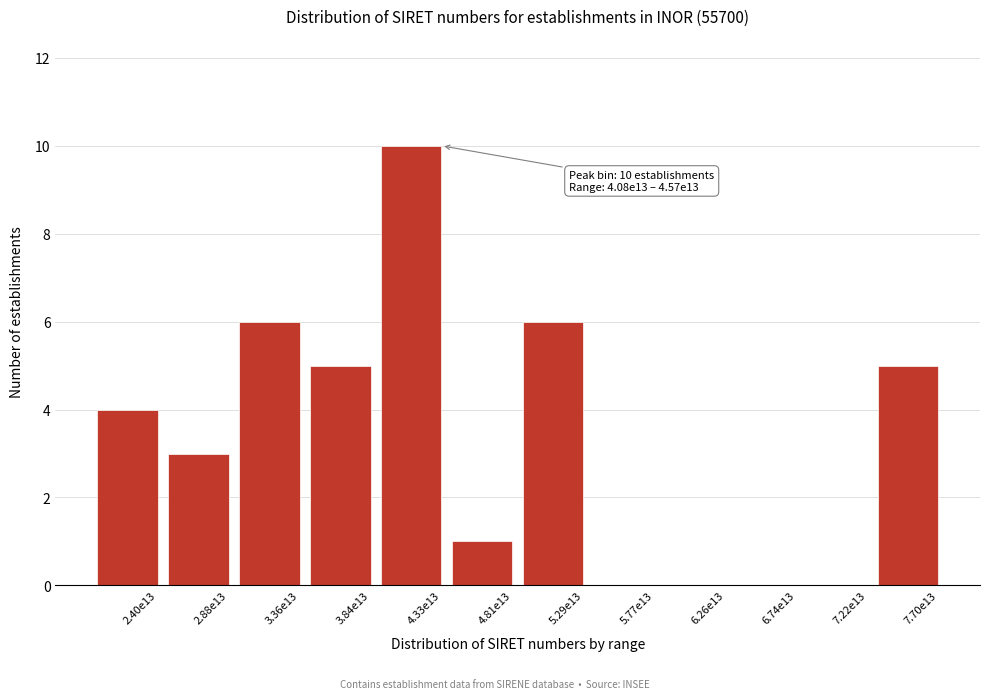

Reading right to left, what are all the values shown in this chart?

7.70e13=5	7.22e13=0	6.74e13=0	6.26e13=0	5.77e13=0	5.29e13=6	4.81e13=1	4.33e13=10	3.84e13=5	3.36e13=6	2.88e13=3	2.40e13=4